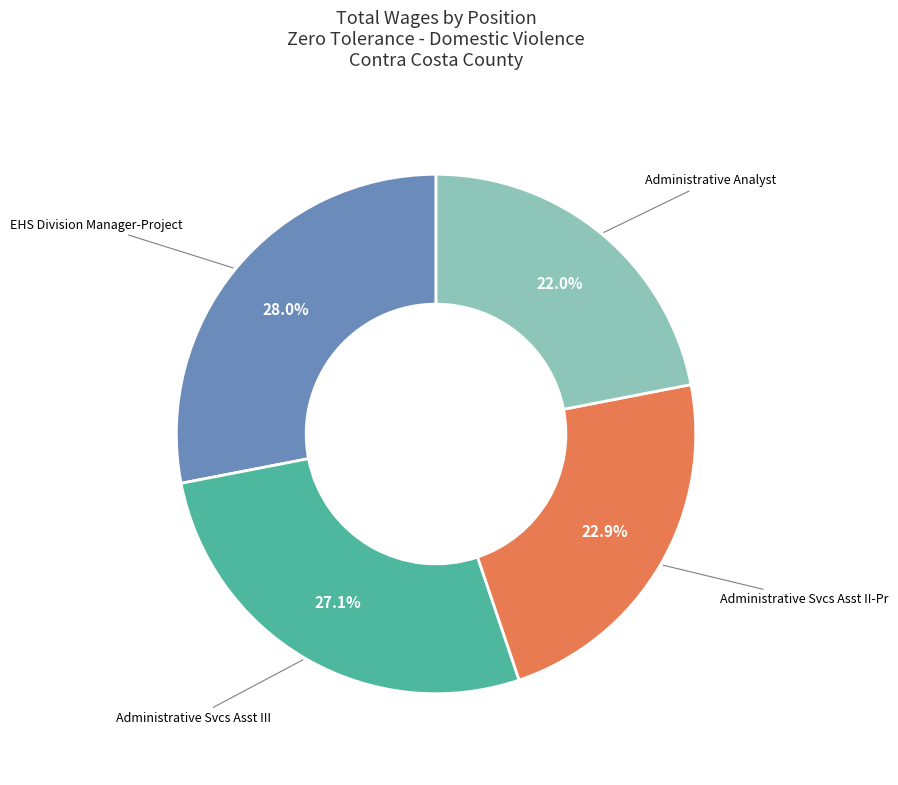

How many slices are in this pie chart?

4